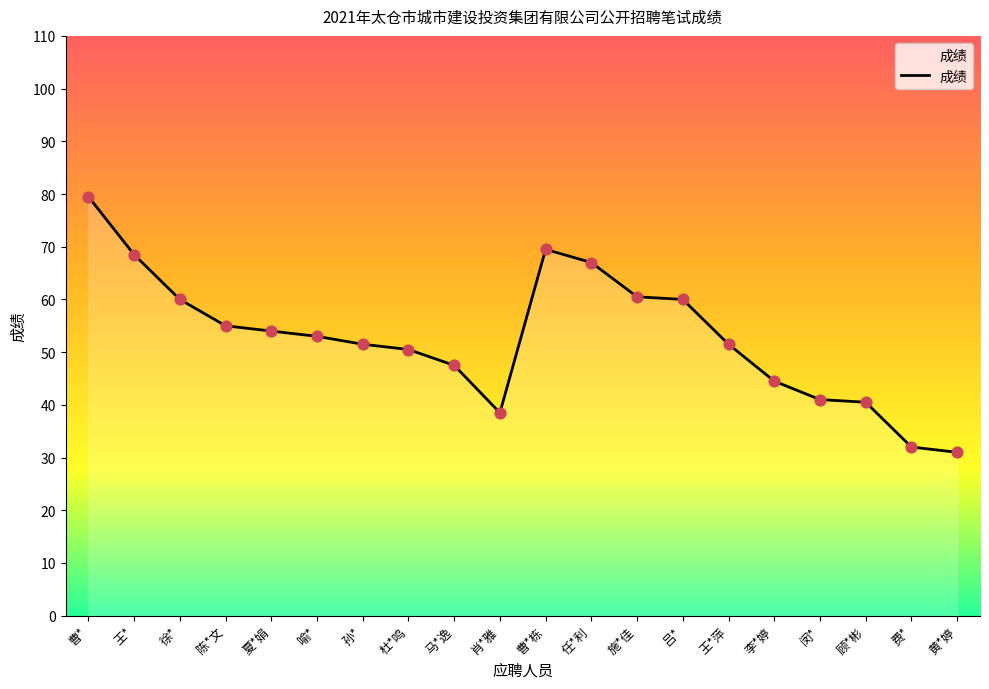

What is the change in value from 孙* to 费*?

-19.5